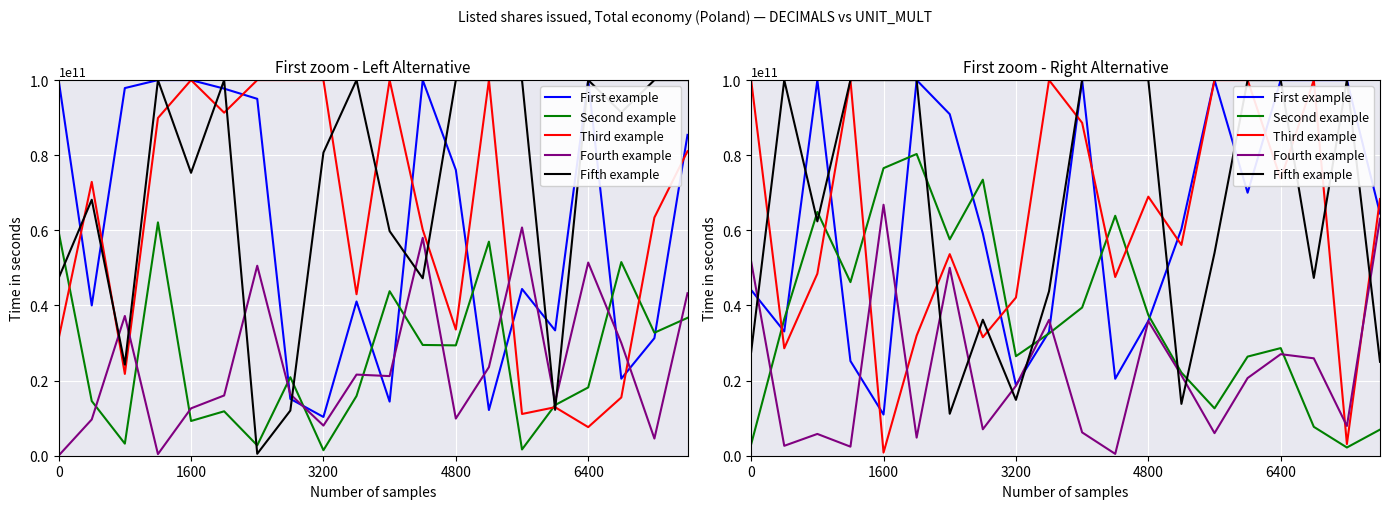

What is the average value of the Third example series?

62179218125.6